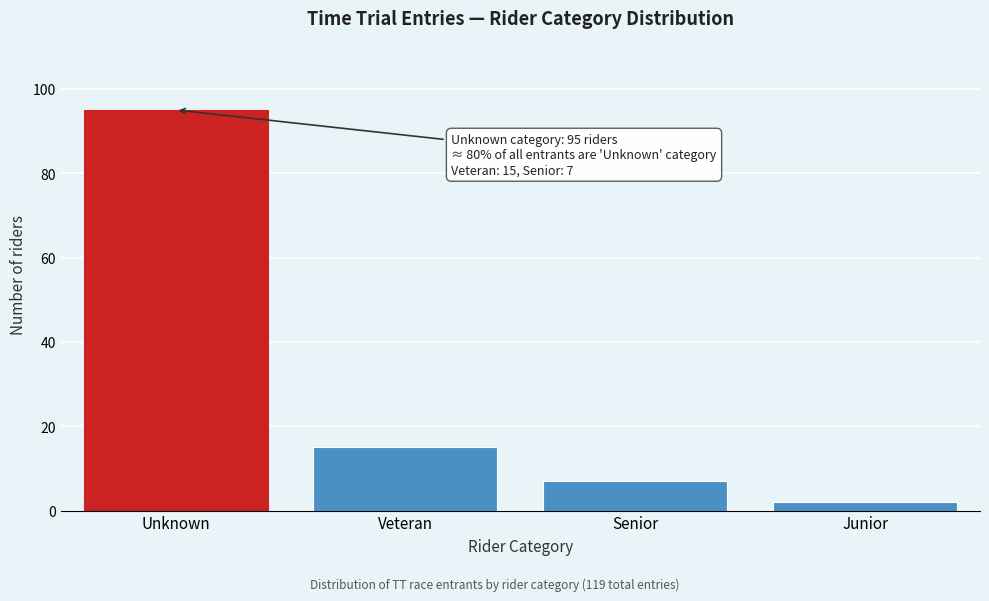

Reading left to right, what are all the values shown in this chart?

95	15	7	2